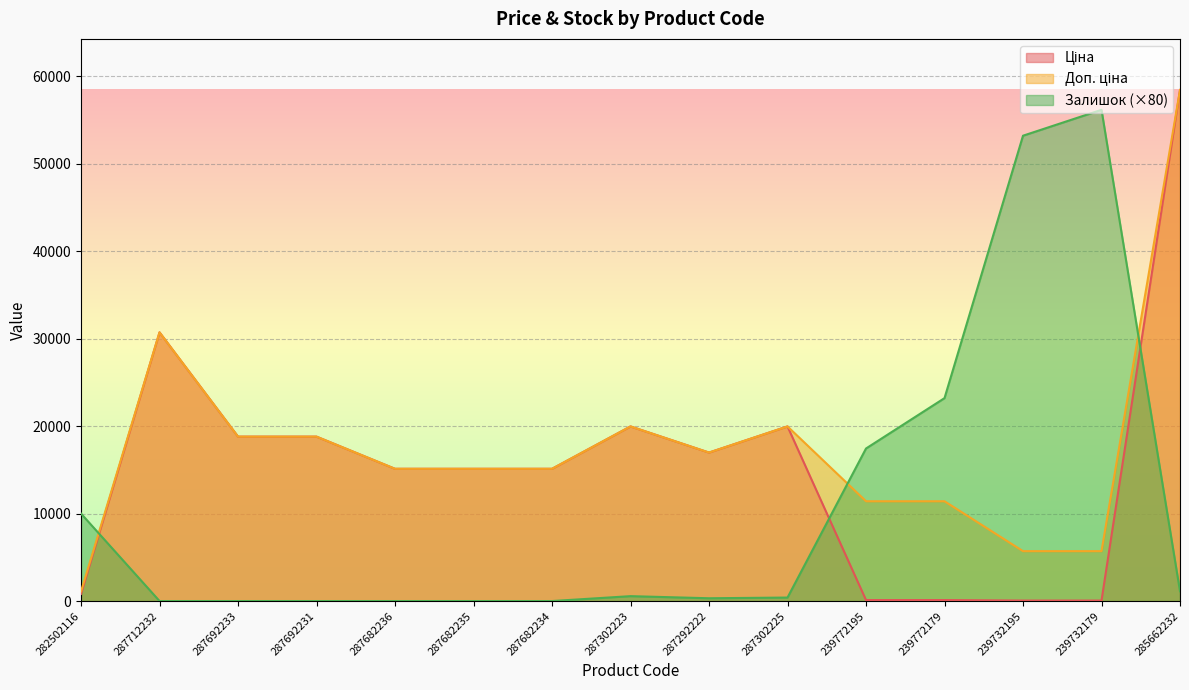

Reading left to right, what are all the values shown in this chart?

Ціна: 282502116=818.5	287712232=30717.1	287692233=18796.8	287692231=18796.8	287682236=15120.0	287682235=15120.0	287682234=15120.0	287302223=19964.2	287292222=16976.3	287302225=19964.2	239772195=114.1	239772179=114.1	239732195=57.0	239732179=57.0	285662232=58426.5
Доп. ціна: 282502116=1109.2	287712232=30717.1	287692233=18796.8	287692231=18796.8	287682236=15120.0	287682235=15120.0	287682234=15120.0	287302223=19964.2	287292222=16976.3	287302225=19964.2	239772195=11410.0	239772179=11410.0	239732195=5705.0	239732179=5705.0	285662232=58426.5
Залишок: 282502116=10000.0	287712232=0.0	287692233=0.0	287692231=0.0	287682236=0.0	287682235=0.0	287682234=0.0	287302223=560.0	287292222=320.0	287302225=400.0	239772195=17440.0	239772179=23200.0	239732195=53200.0	239732179=56160.0	285662232=1120.0